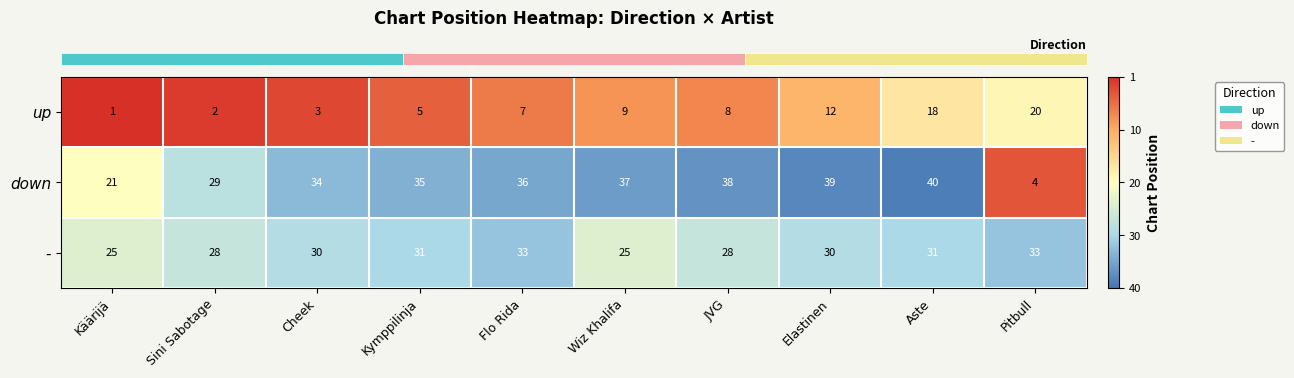

Which series has the largest total across all categories?

down